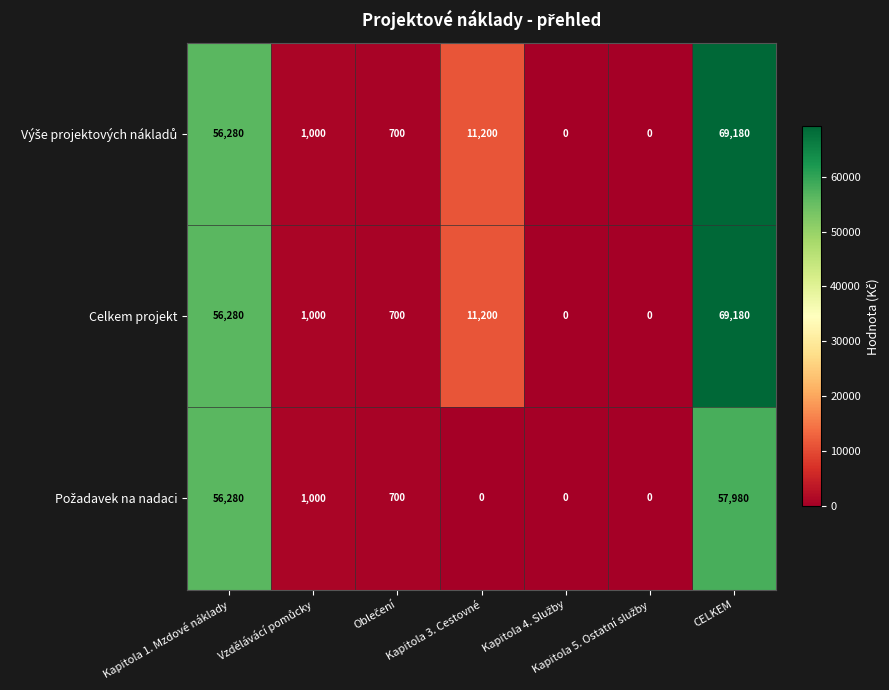

The Celkem projekt series shows 11200 at Kapitola 3. Cestovné. True or false?

True